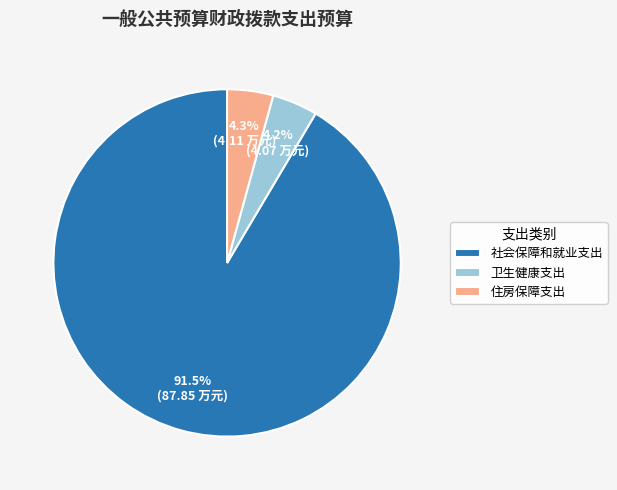

True or false: 社会保障和就业支出 accounts for 99% of the total.

False